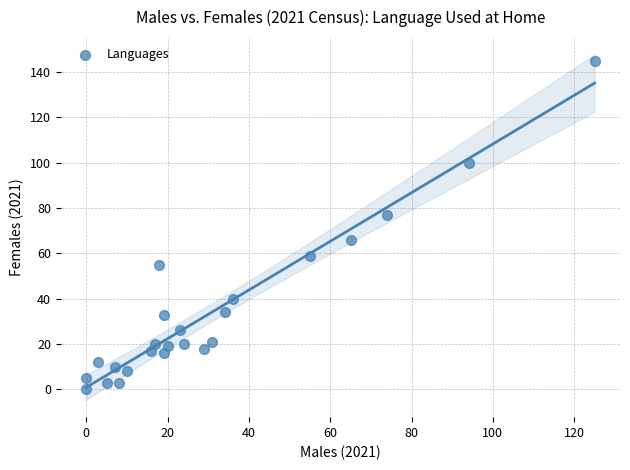

What is the range of X values (max minus min)?

125